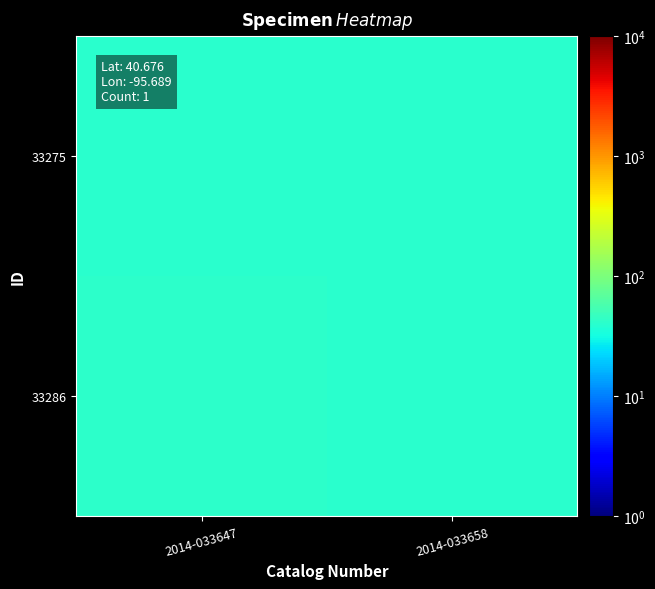

At which category is the sum across all series the highest?

2014-033647